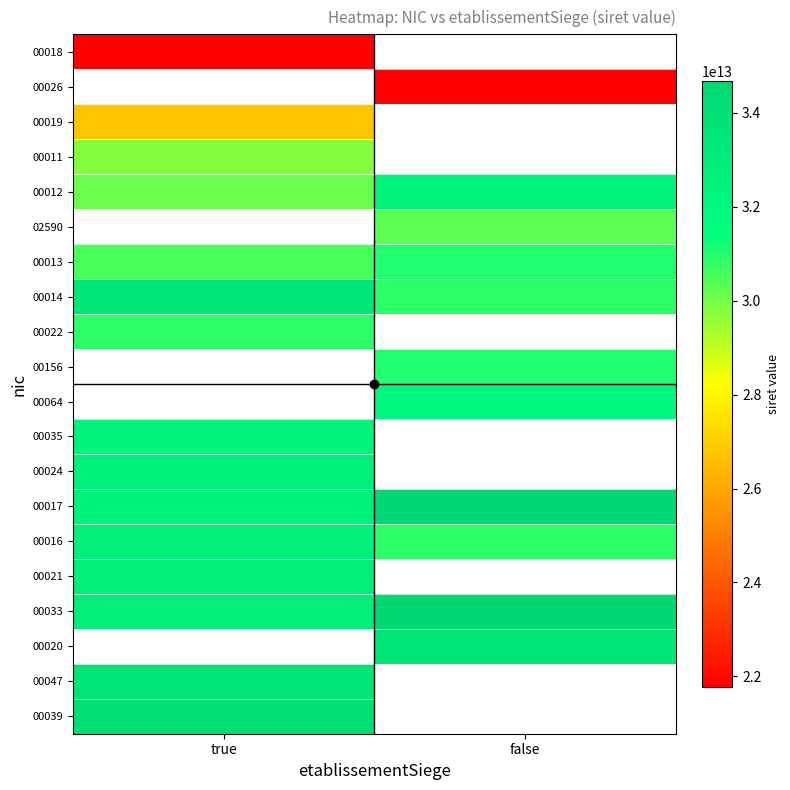

Is it true that 00033 equals 52271623043504.1 at false?

False